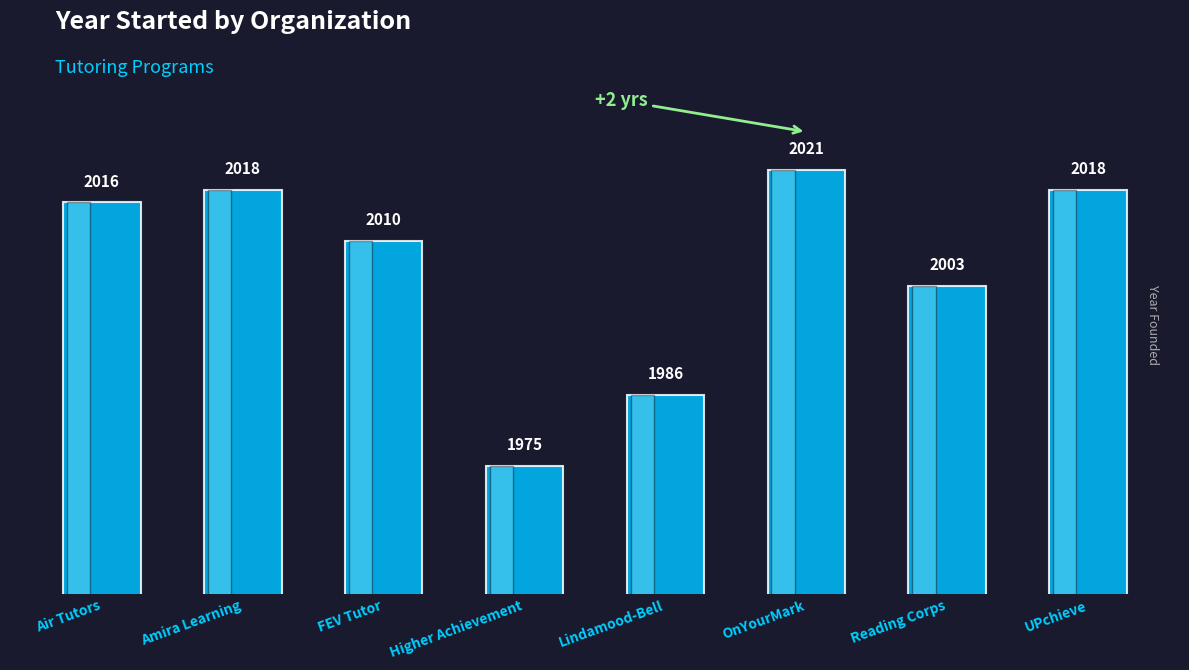

Read the value at FEV Tutor, to the nearest 5.

2010